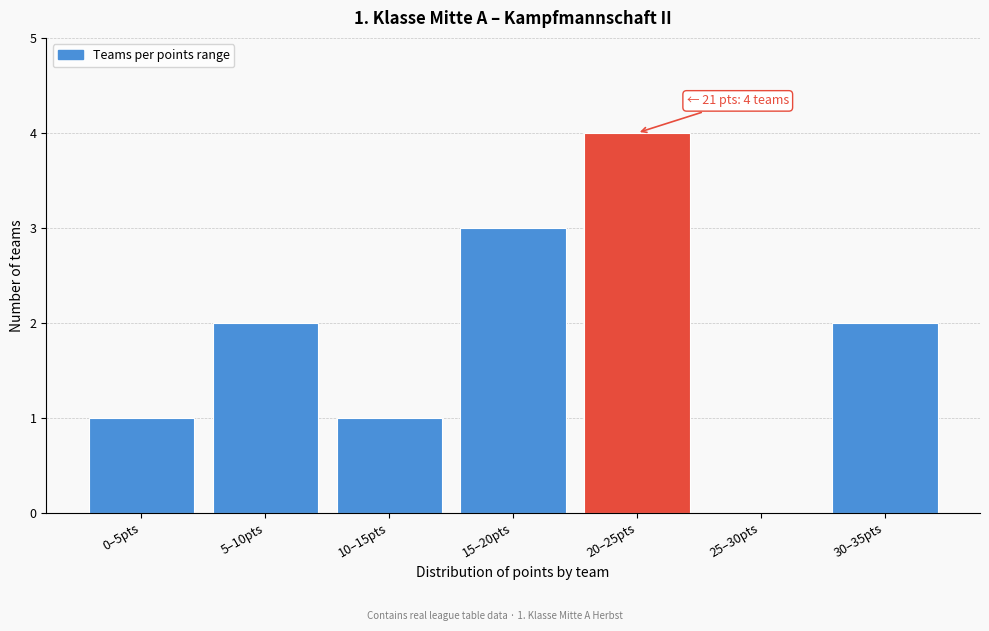

Reading left to right, extract all data points from this chart.

0–5pts=1	5–10pts=2	10–15pts=1	15–20pts=3	20–25pts=4	25–30pts=0	30–35pts=2